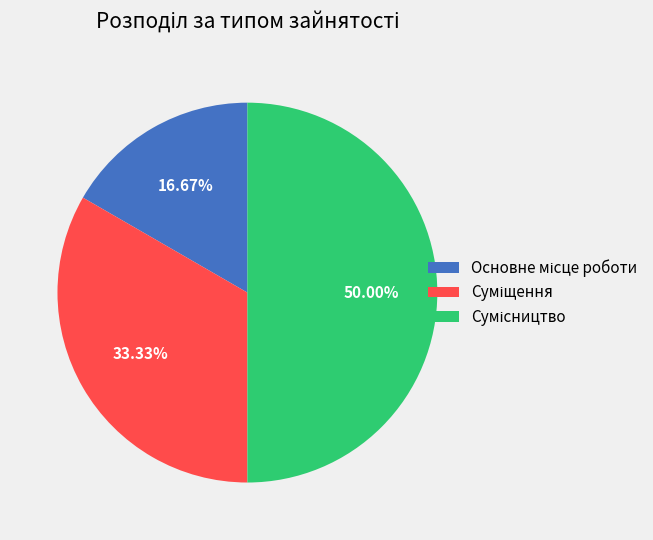

How much of the chart is everything except Сумісництво?

50.0%